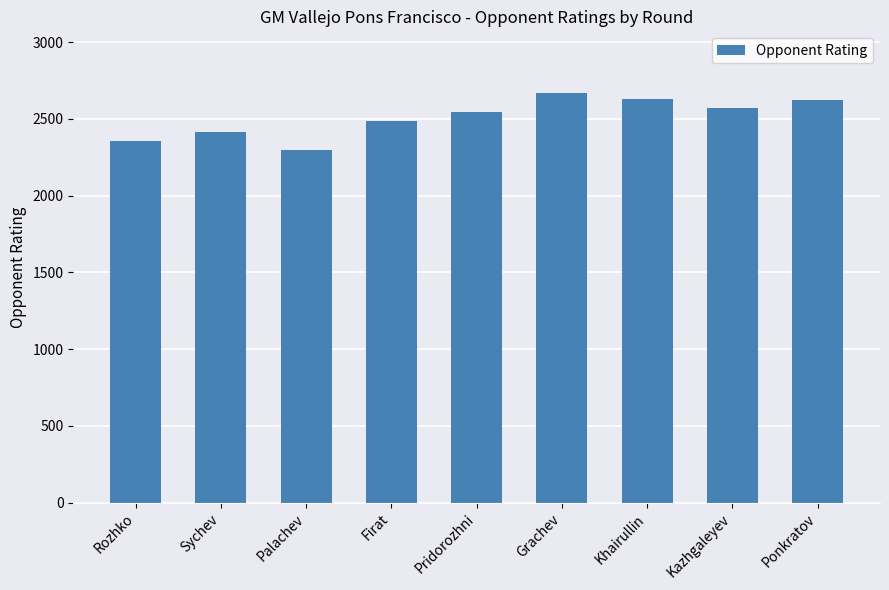

At which category does the chart reach its peak across all series?

Grachev